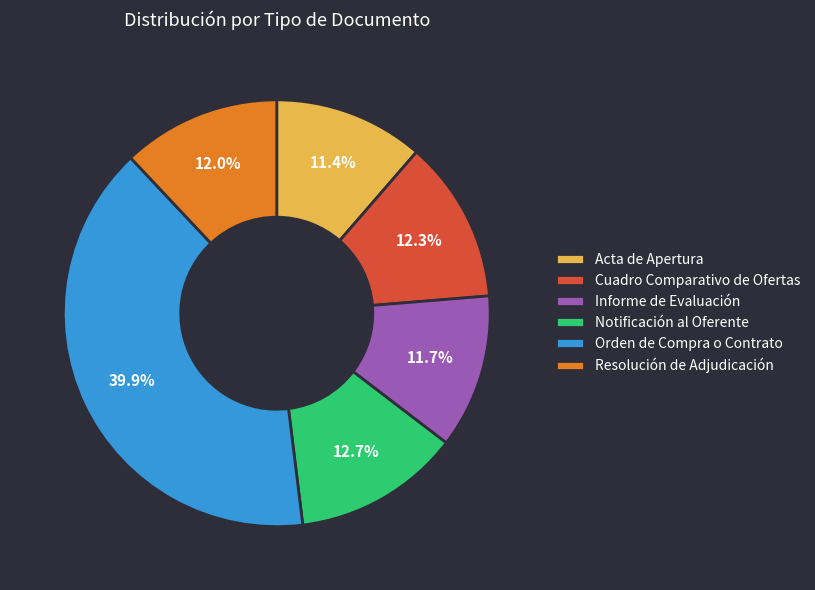

How much of the chart is everything except Resolución de Adjudicación?

88.0%